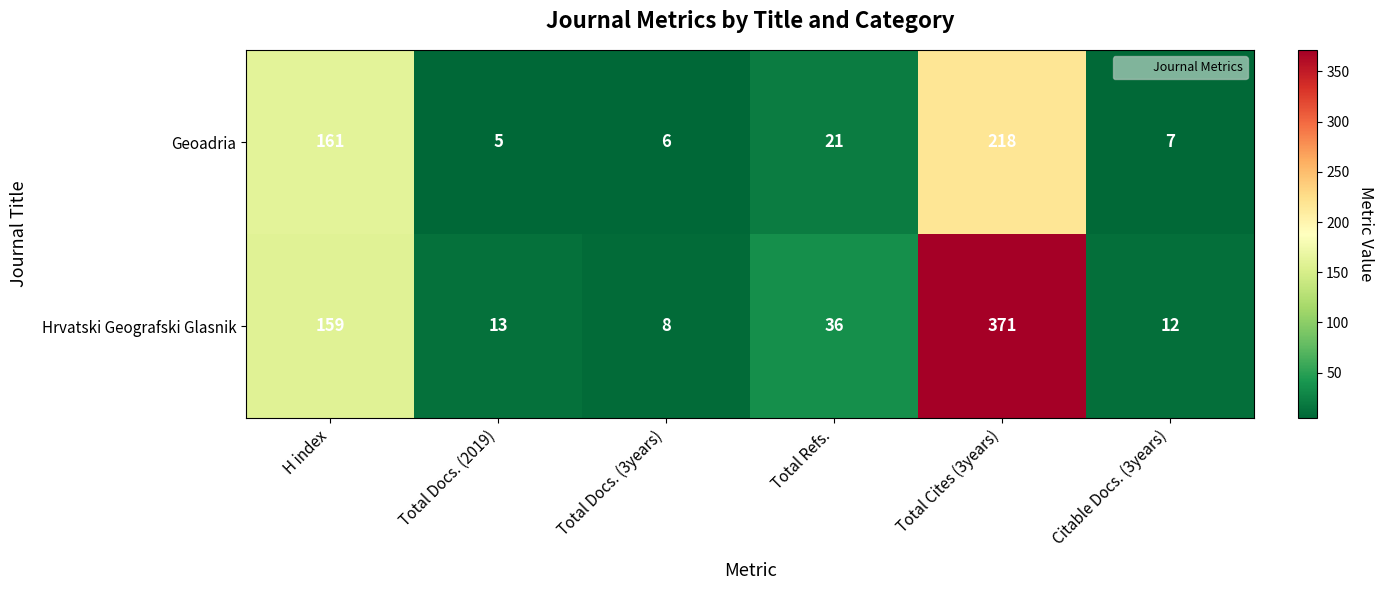

Which label corresponds to the largest value in the chart?

Total Cites (3years)